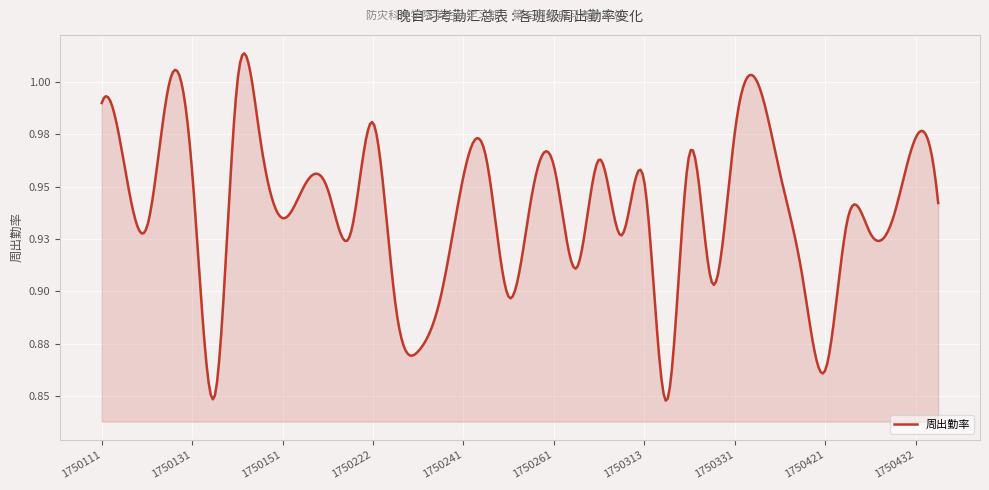

Is this an area chart (filled region under the line)?

Yes